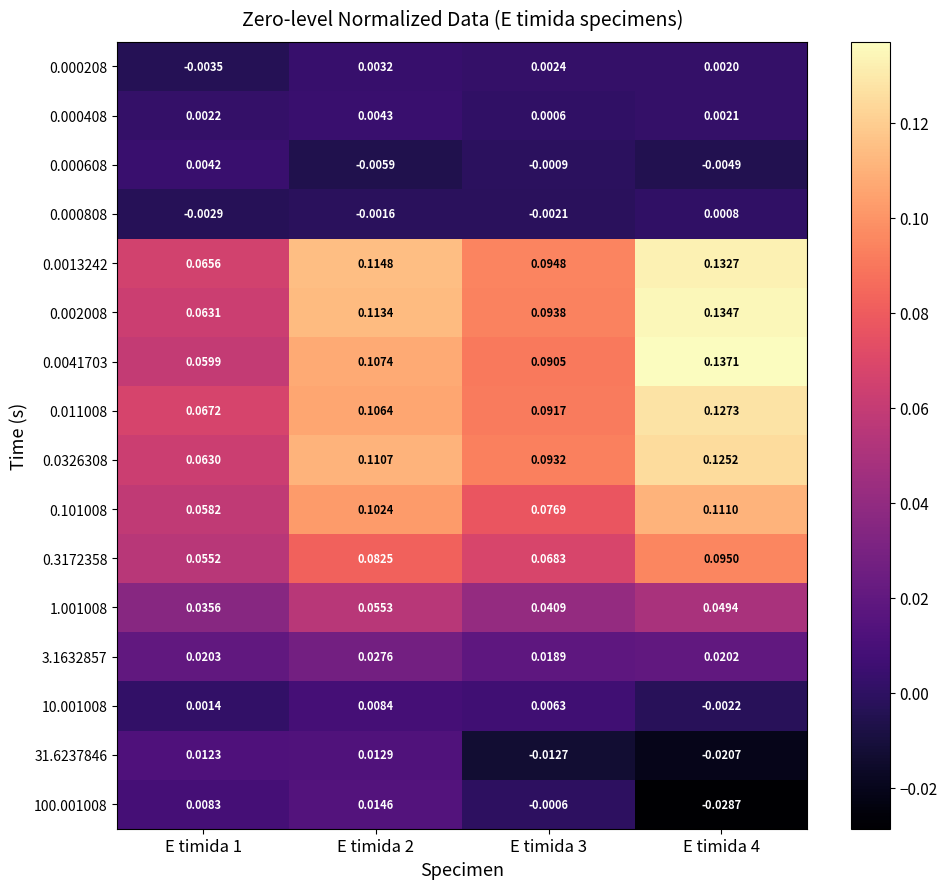

Count the number of data series in this chart.

16